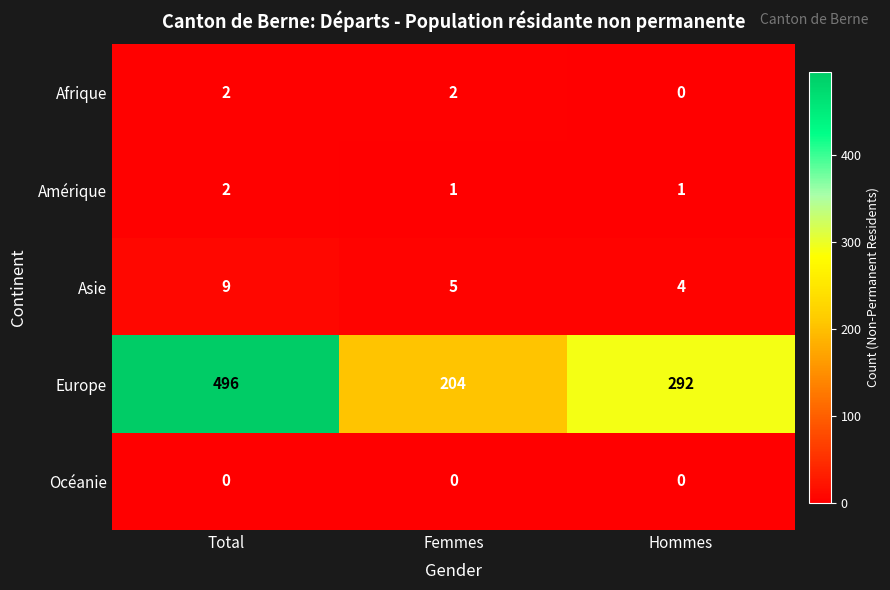

Where is Asie nearest to the value 6?

Femmes